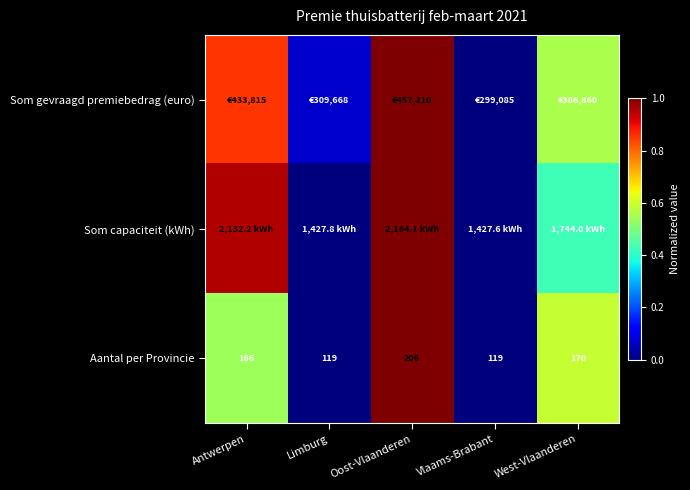

Which category has the highest value in the Aantal per Provincie series?

Oost-Vlaanderen